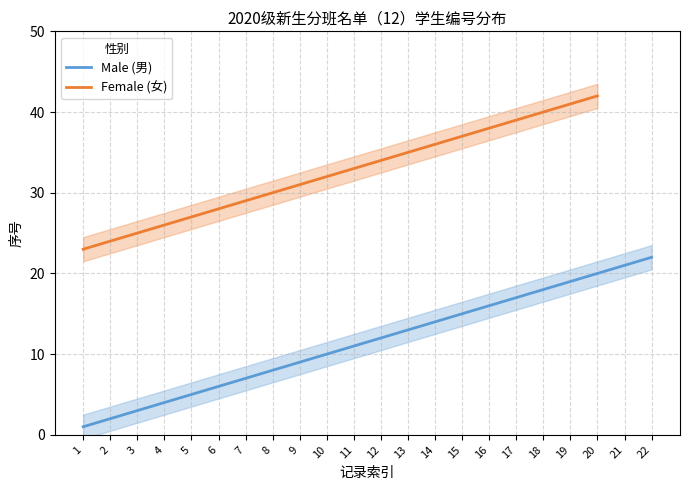

Between 8 and 7, which is larger?

8